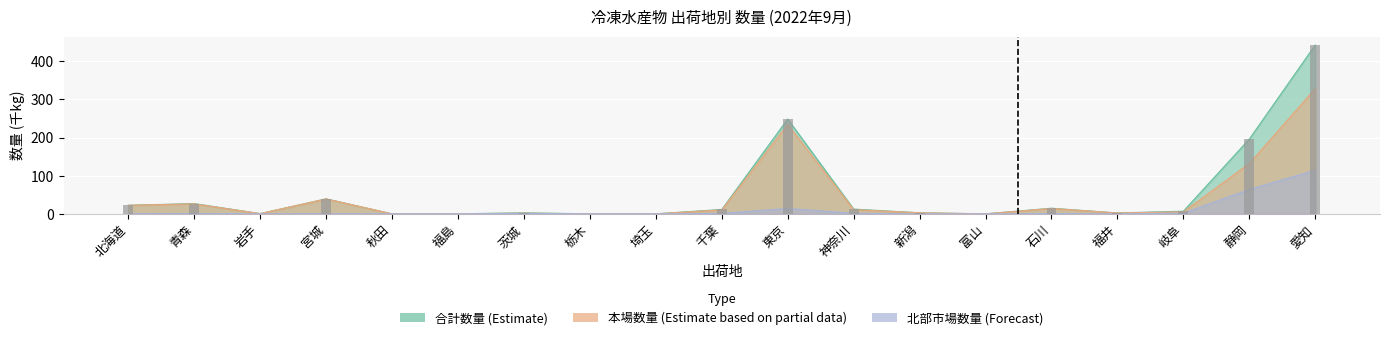

What is the total value across all series at 埼玉?

0.2